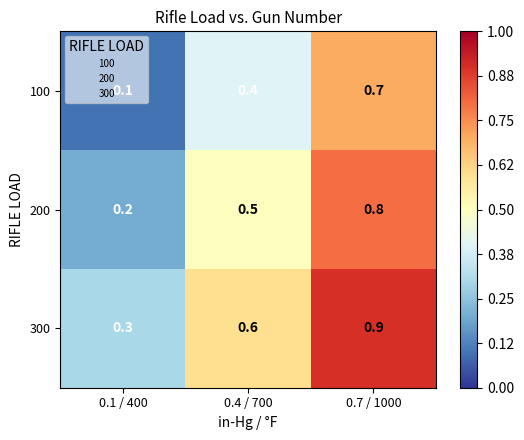

The value of 100 at 0.4 / 700 is 0.4. True or false?

True